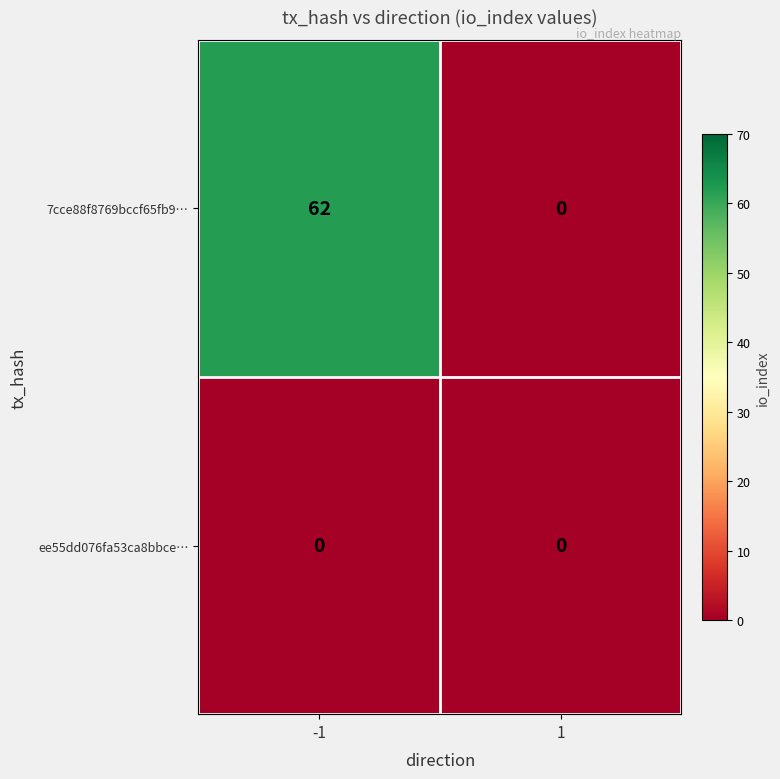

Rank the categories by 7cce88f8769bccf65fb9… value from lowest to highest.

1, -1